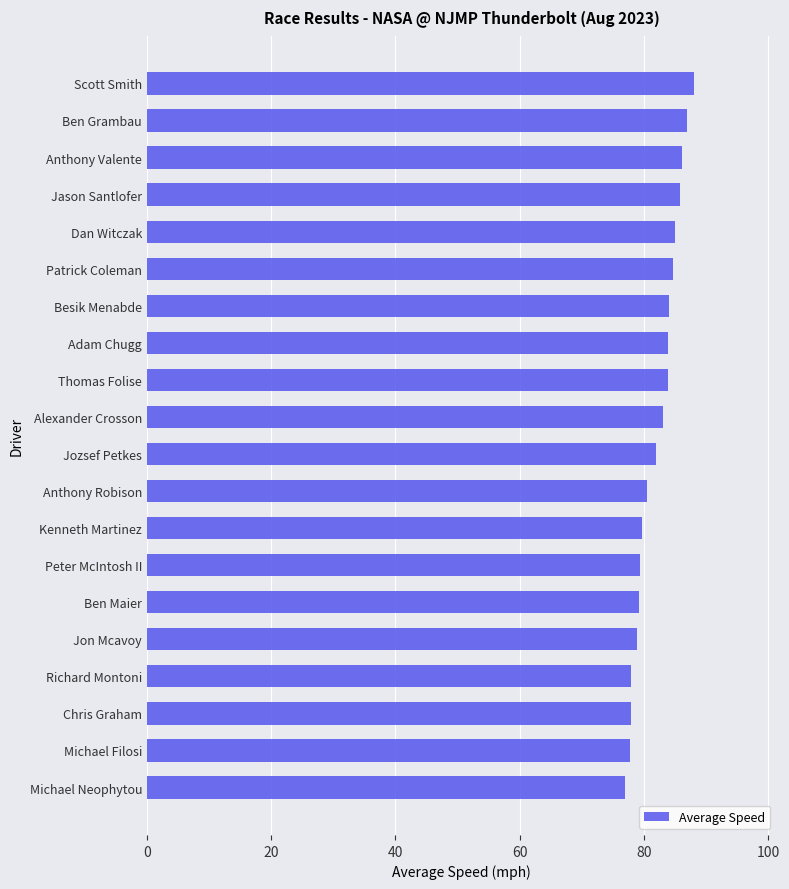

What is the difference between the maximum and second lowest values?

10.4